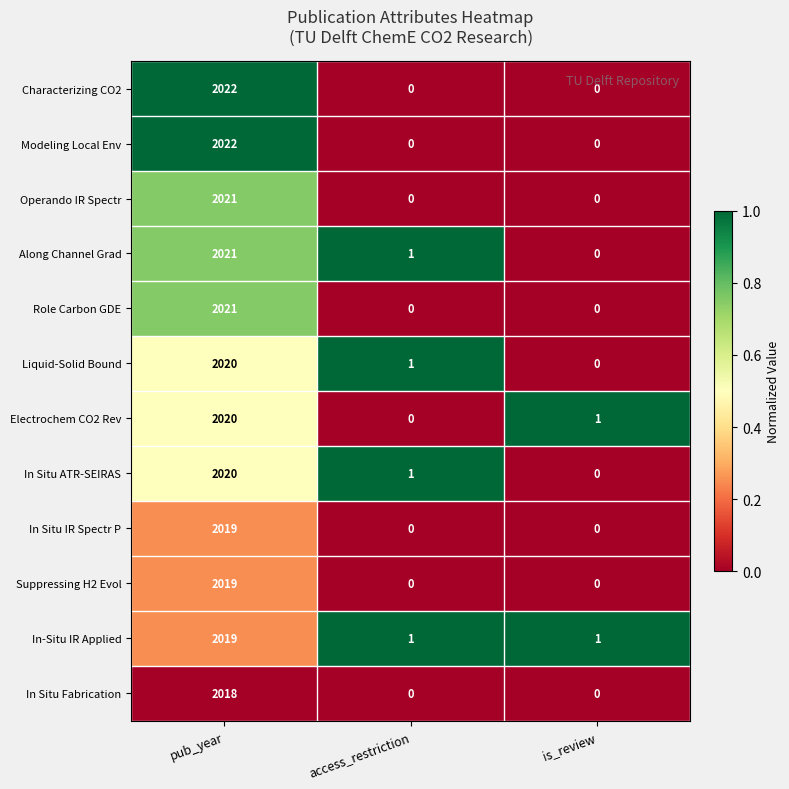

At which label is Liquid-Solid Bound closest to 1010?

access_restriction